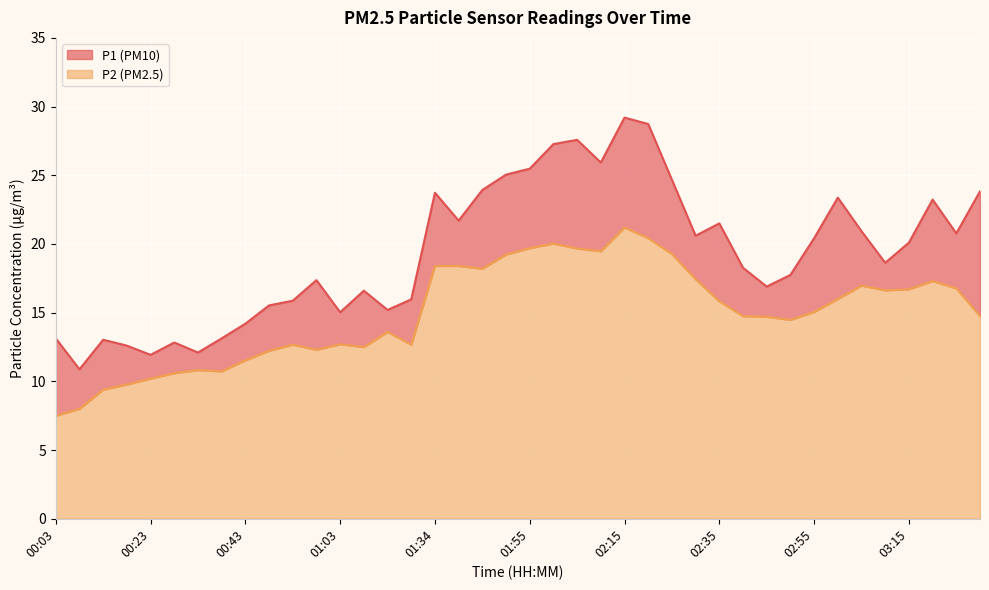

What is the difference between the highest and lowest values at 02:40?

3.5